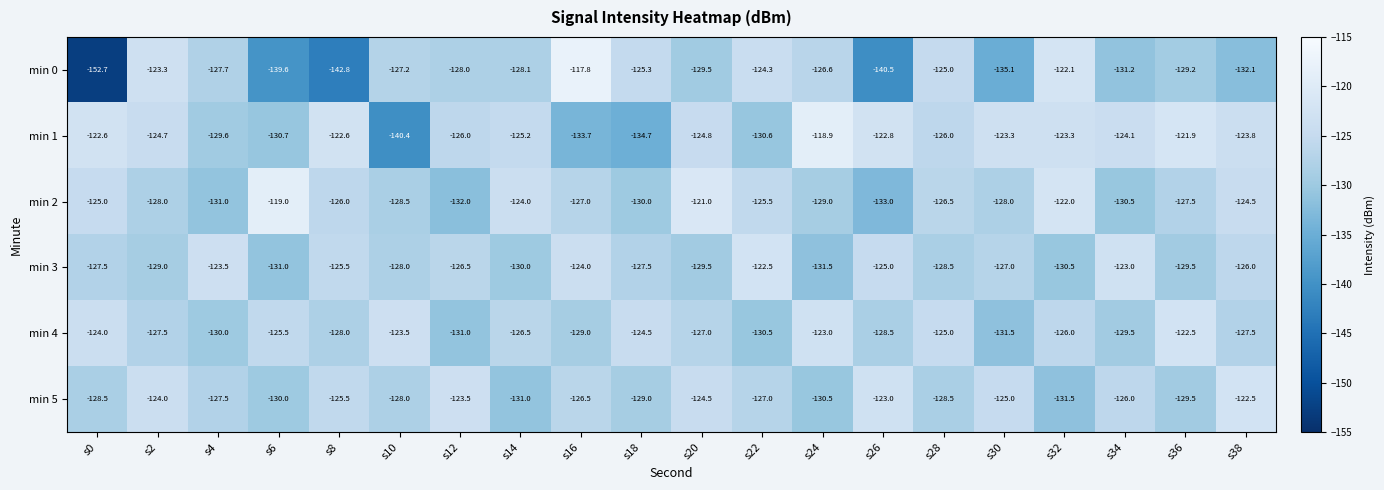

True or false: min 3 has a value of -168.7 at s0.

False